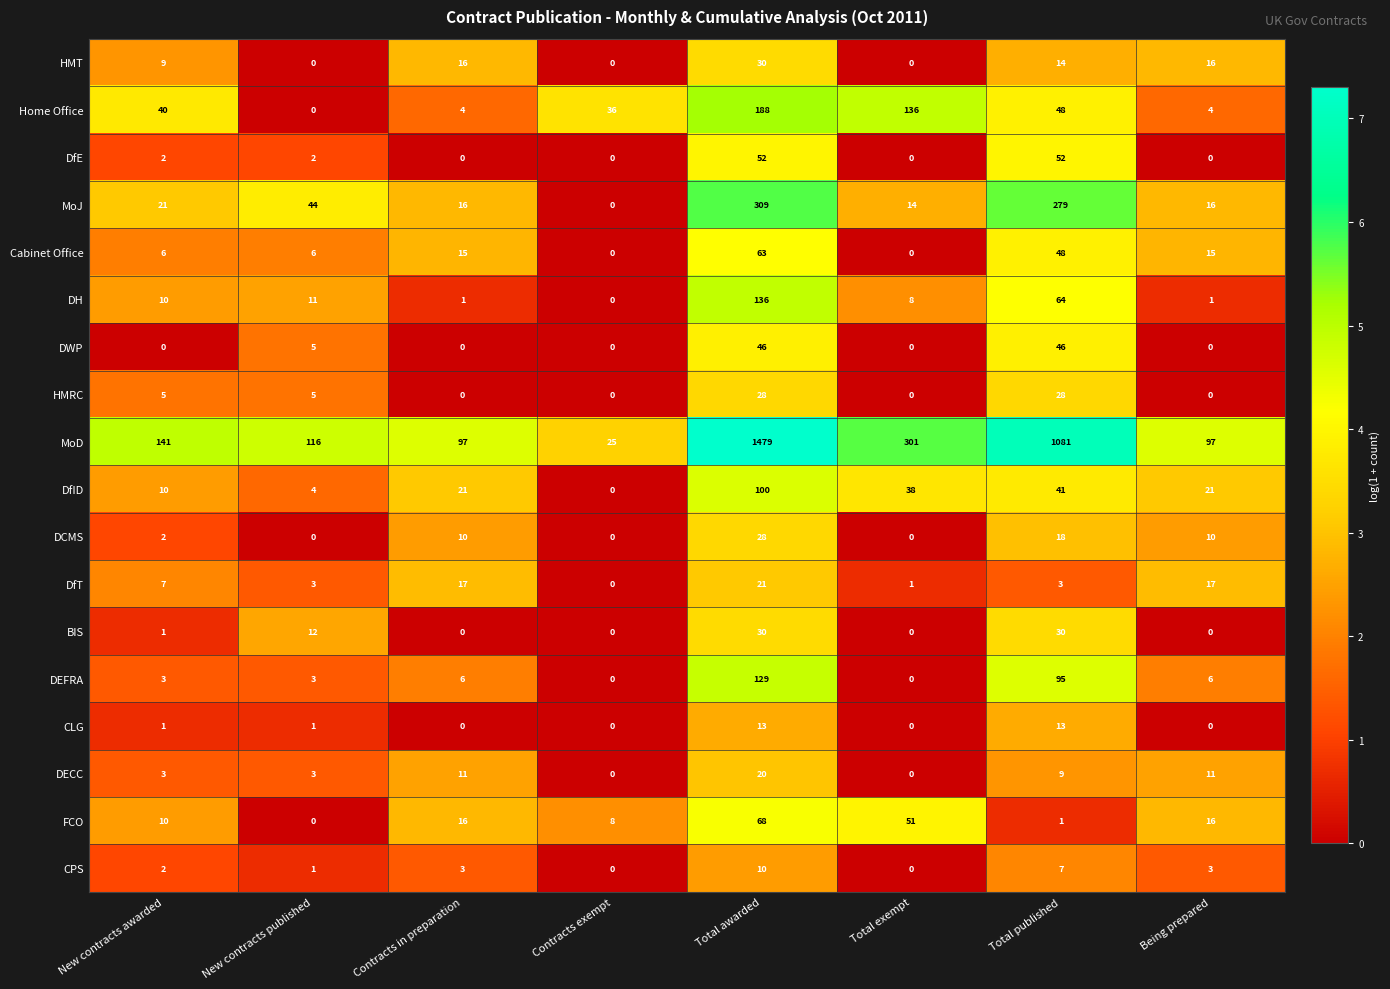

What is the sum of the DfT values at New contracts awarded and Total awarded?

28